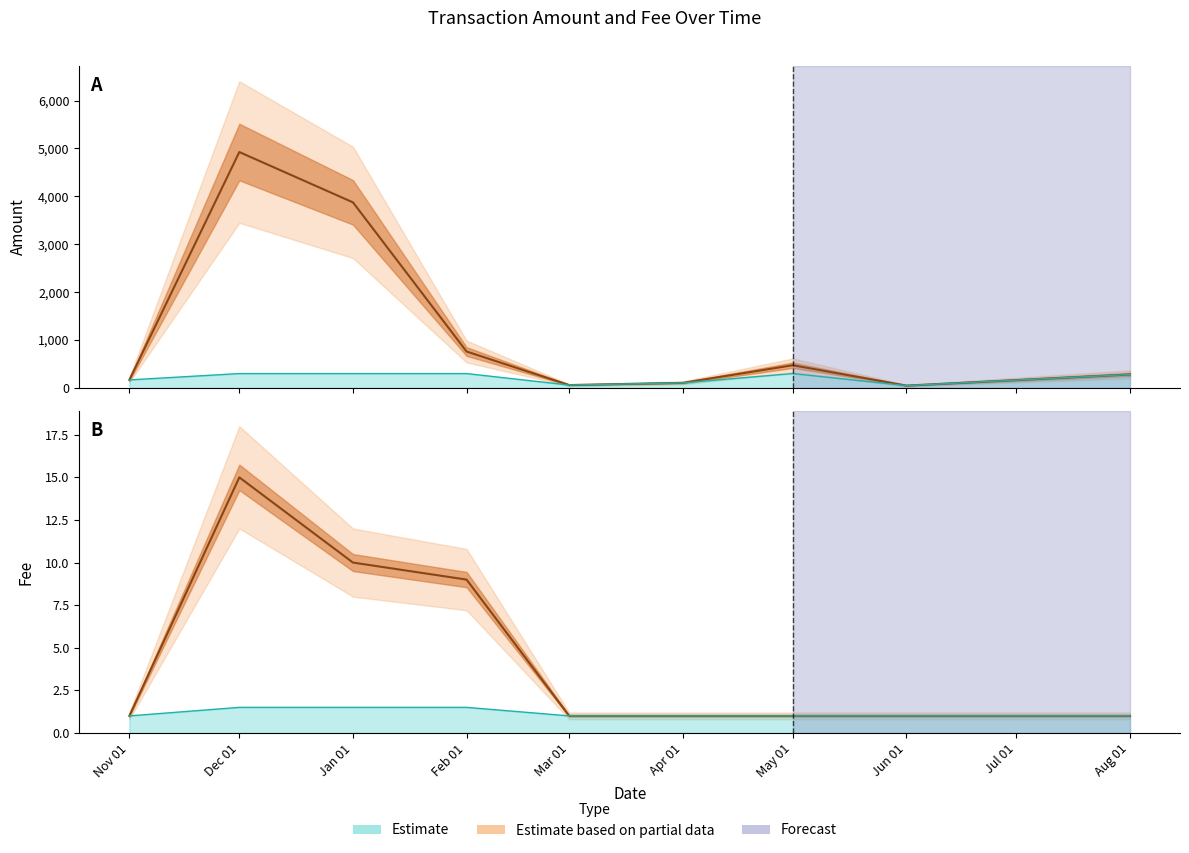

True or false: Amount and Fee cross at least once.

False